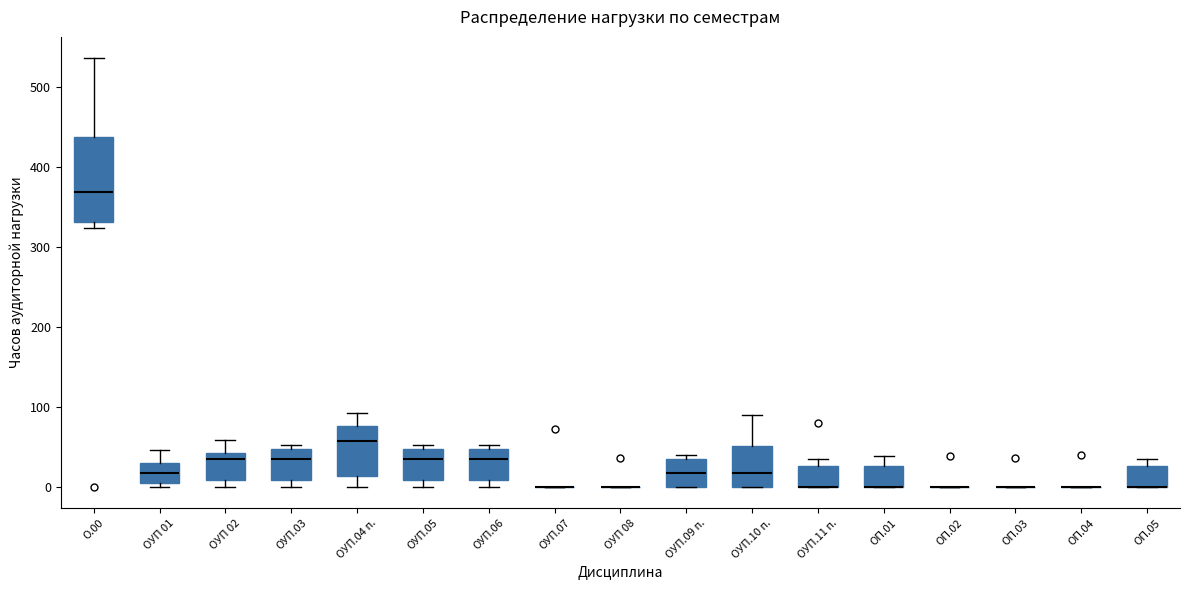

Reading left to right, read every box against the y-axis: the position of its median line, the range the box covers, and the ends of its whiskers. The values are not printed on the chart, so give them approximately, as read against the axis.

О.00: median 370, box 330 to 440, whiskers 320 to 540
ОУП 01: median 20, box 0 to 30, whiskers 0 (just below the box's lower edge) to 50
ОУП 02: median 30, box 10 to 40, whiskers 0 to 60
ОУП.03: median 30, box 10 to 50, whiskers 0 to 50 (just above the box's upper edge)
ОУП.04 п.: median 60, box 10 to 80, whiskers 0 to 90
ОУП.05: median 30, box 10 to 50, whiskers 0 to 50 (just above the box's upper edge)
ОУП.06: median 30, box 10 to 50, whiskers 0 to 50 (just above the box's upper edge)
ОУП.07: box collapsed to a line at 0, whiskers 0 to 0
ОУП 08: box collapsed to a line at 0, whiskers 0 to 0
ОУП.09 п.: median 20, box 0 to 30, whiskers 0 to 40
ОУП.10 п.: median 20, box 0 to 50, whiskers 0 to 90
ОУП.11 п.: median 0 (drawn on the box's lower edge), box 0 to 30, whiskers 0 to 30 (just above the box's upper edge)
ОП.01: median 0 (drawn on the box's lower edge), box 0 to 30, whiskers 0 to 40
ОП.02: box collapsed to a line at 0, whiskers 0 to 0
ОП.03: box collapsed to a line at 0, whiskers 0 to 0
ОП.04: box collapsed to a line at 0, whiskers 0 to 0
ОП.05: median 0 (drawn on the box's lower edge), box 0 to 30, whiskers 0 to 30 (just above the box's upper edge)